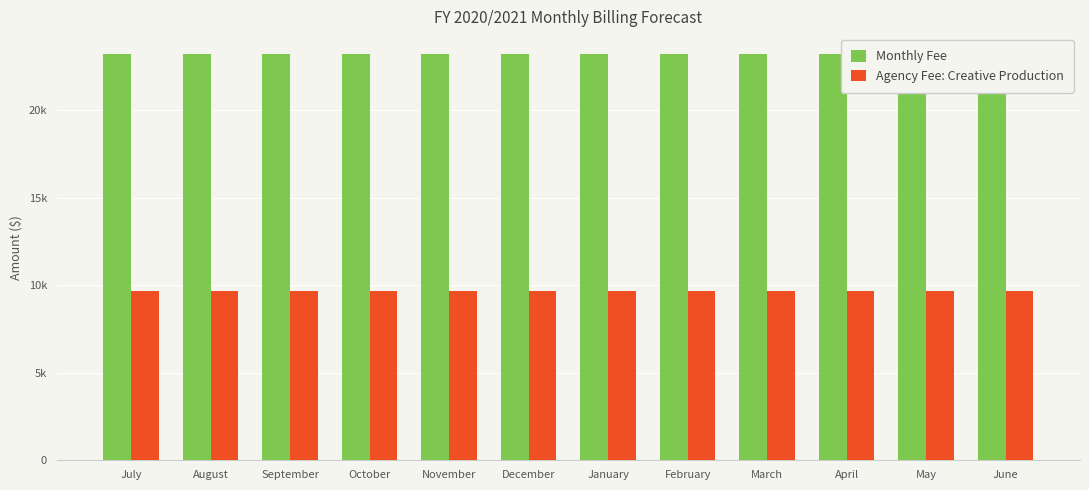

Which category has the lowest value across all series?

July